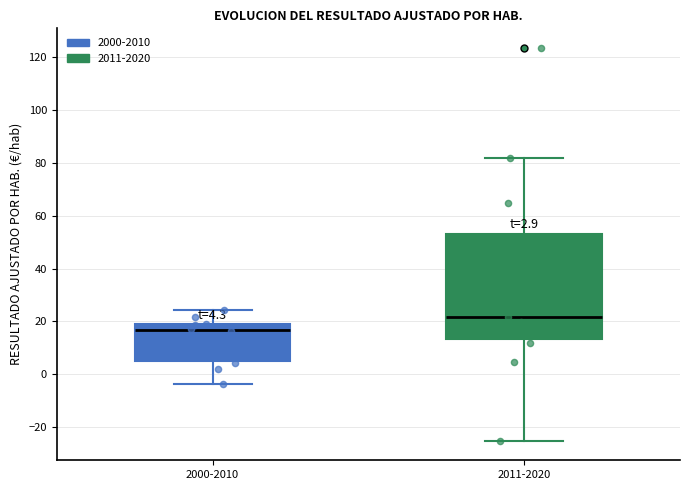

Which box is the tallest, from its lower edge to its upper edge?

2011-2020